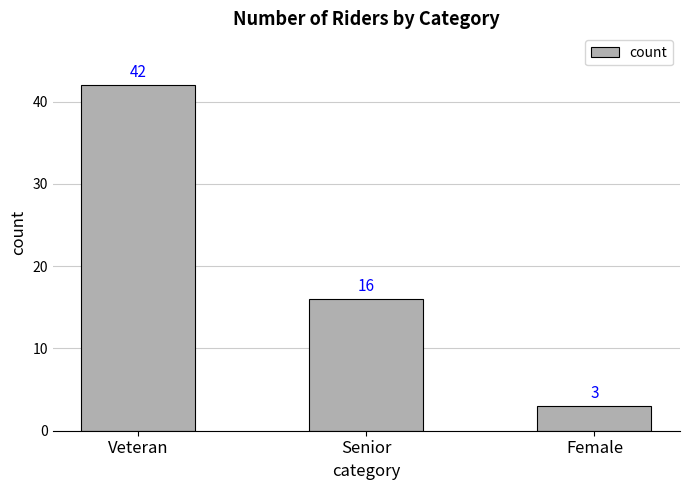

What is the minimum value shown in the chart?

3